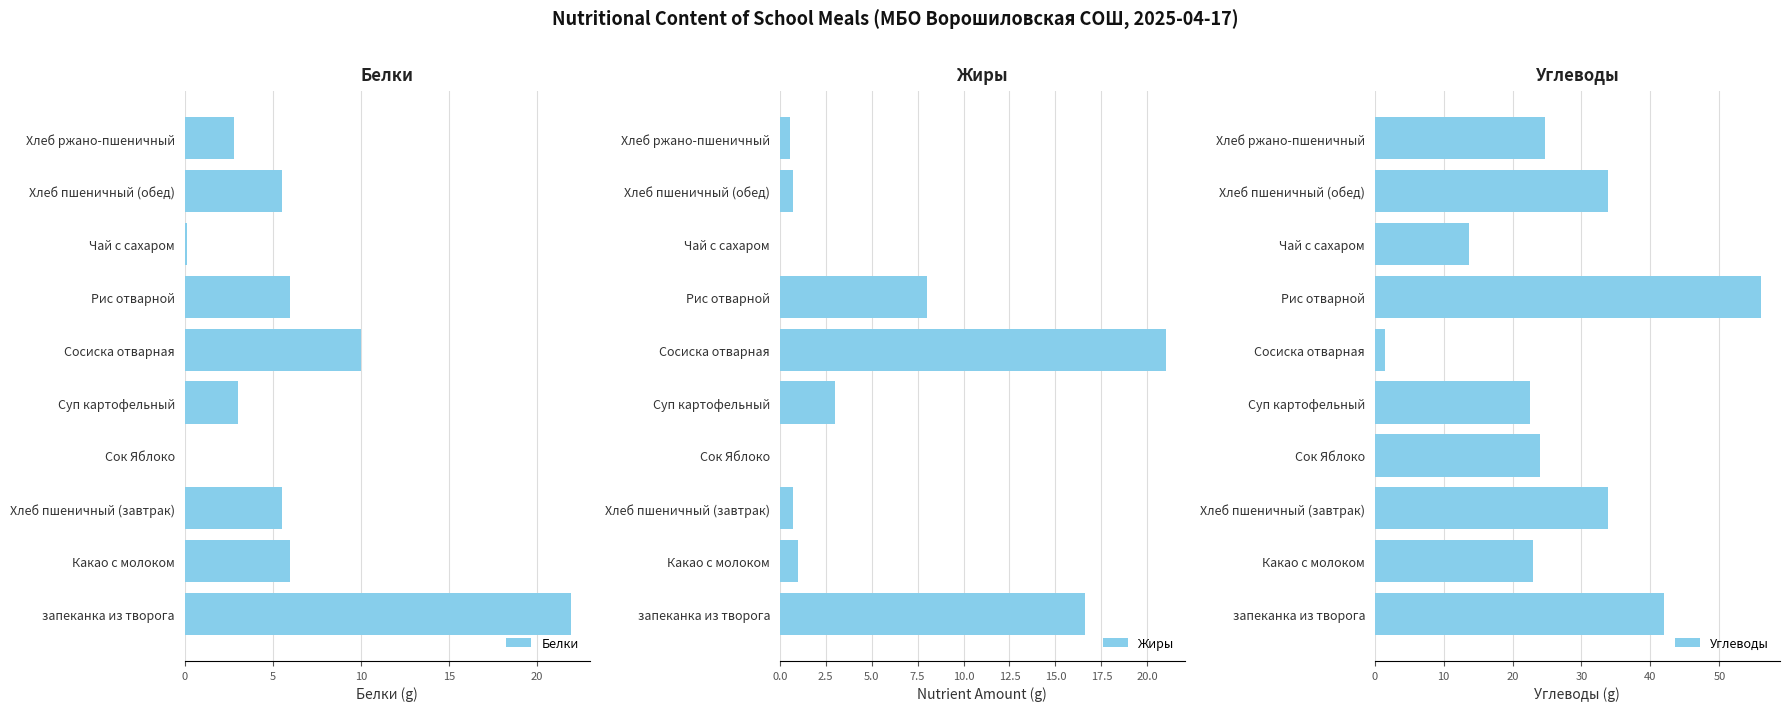

What are all the series names shown in the legend?

Белки, Жиры, Углеводы